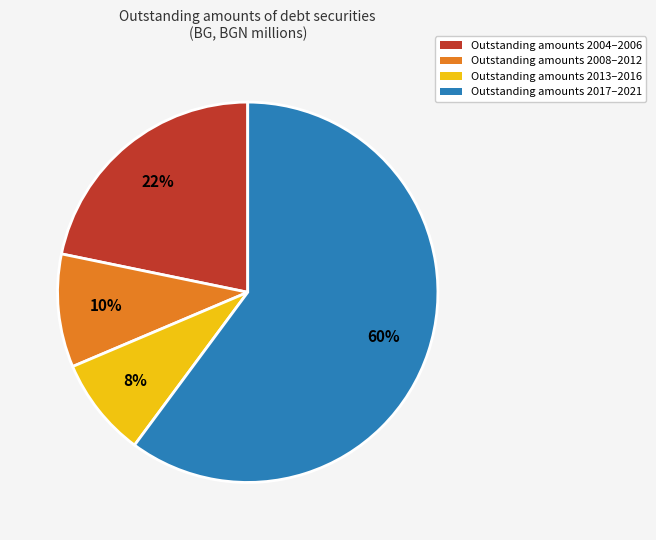

How many segments does this pie chart have?

4